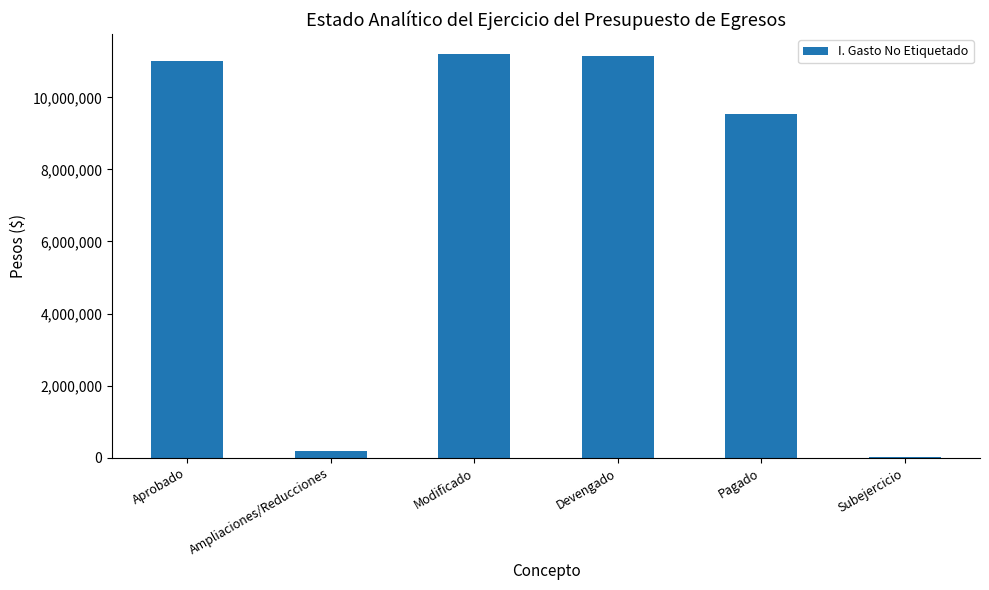

What is the greatest value displayed?

11192584.3